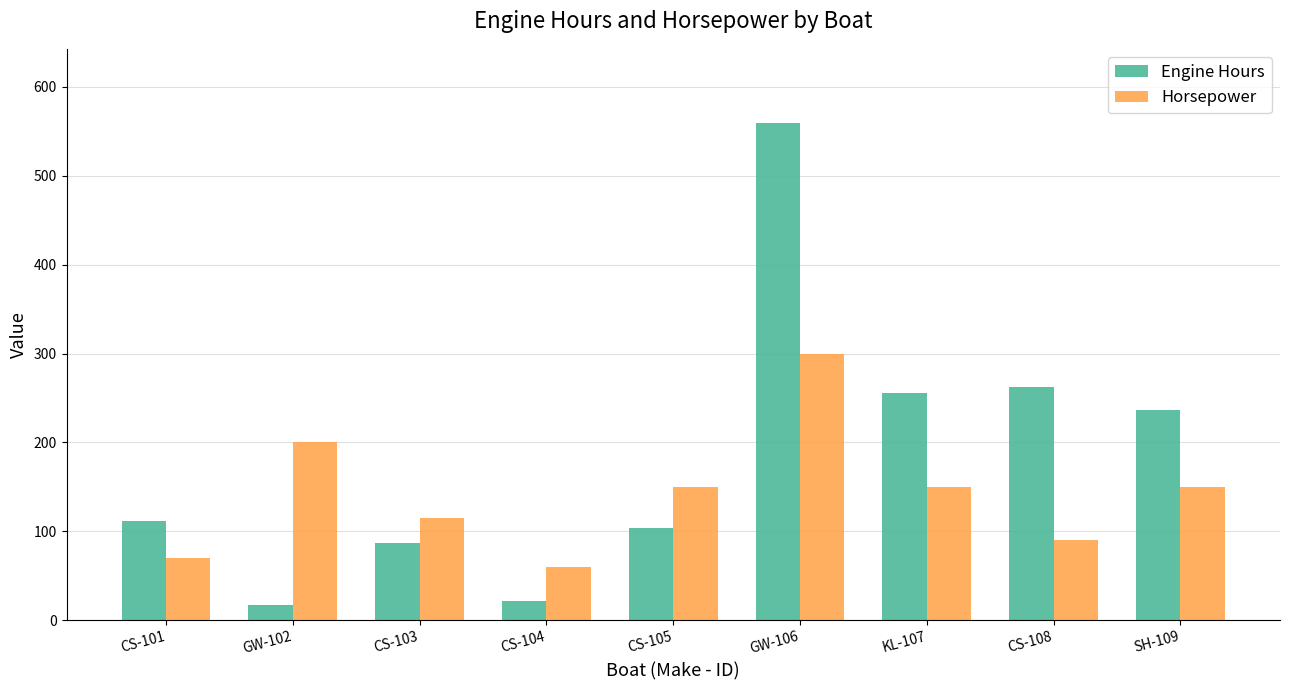

The Engine Hours series shows 112 at CS-101. True or false?

True